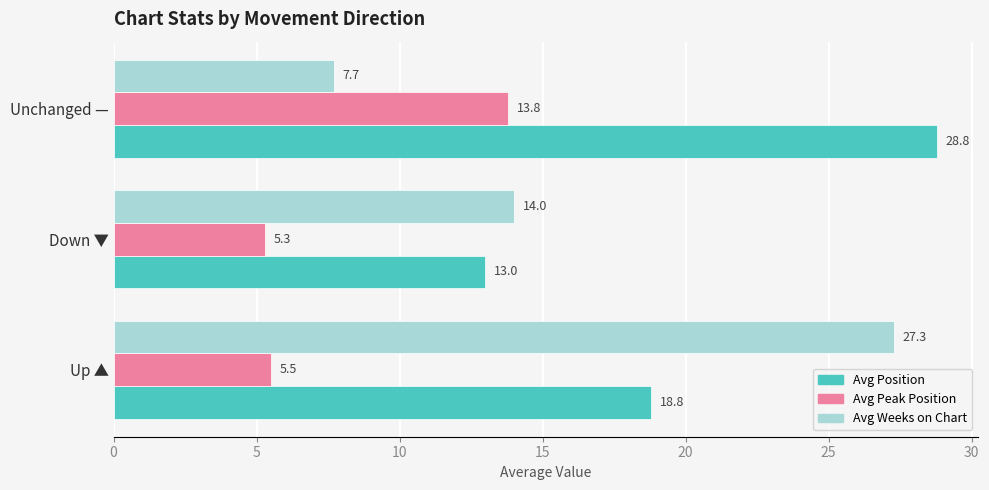

Which category has the highest value in the Avg Position series?

Unchanged —